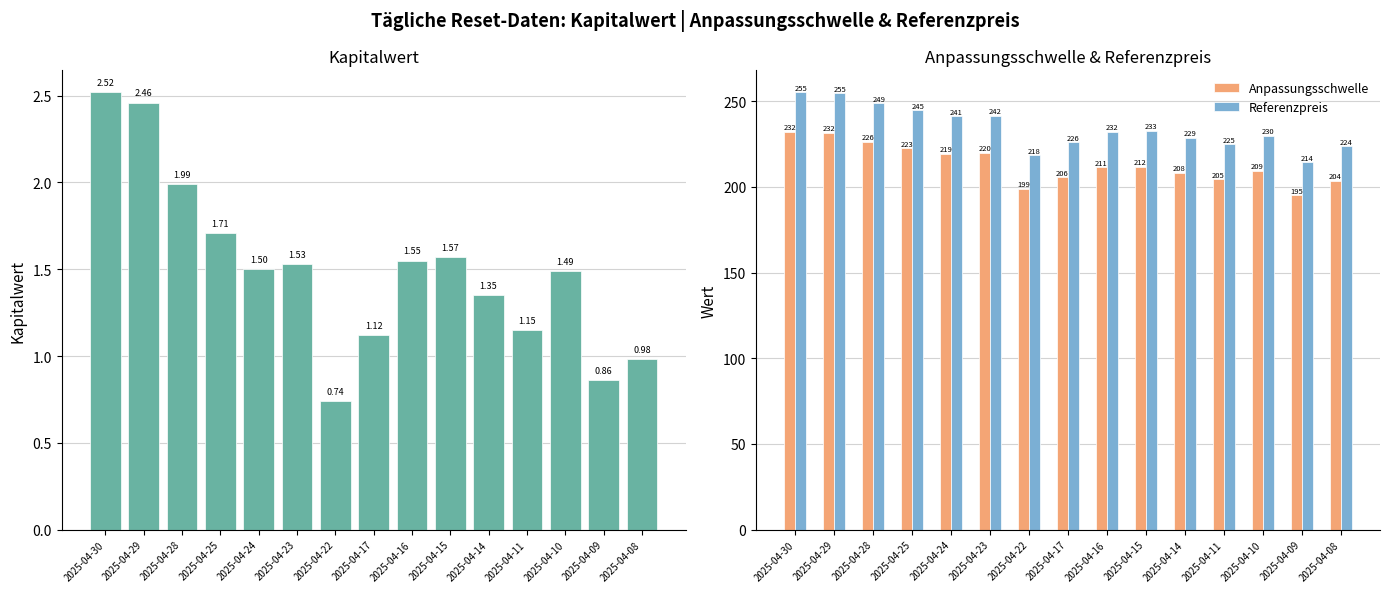

At which label does Referenzpreis first exceed 232?

2025-04-30